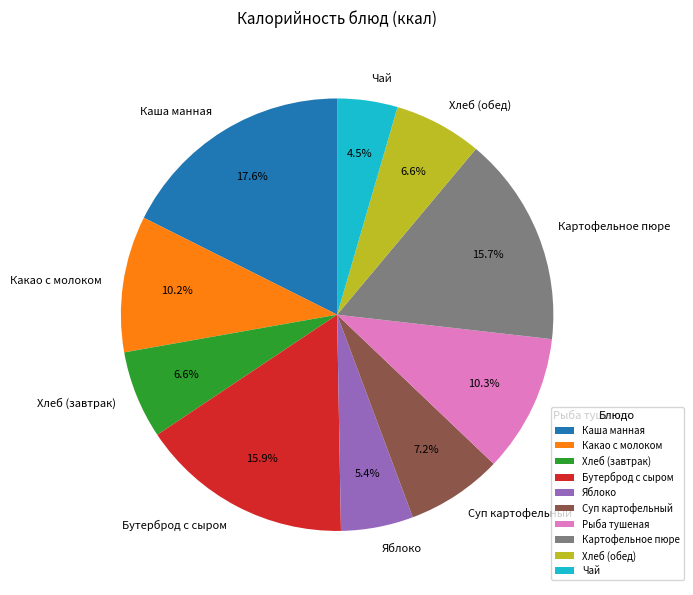

How many slices are in this pie chart?

10